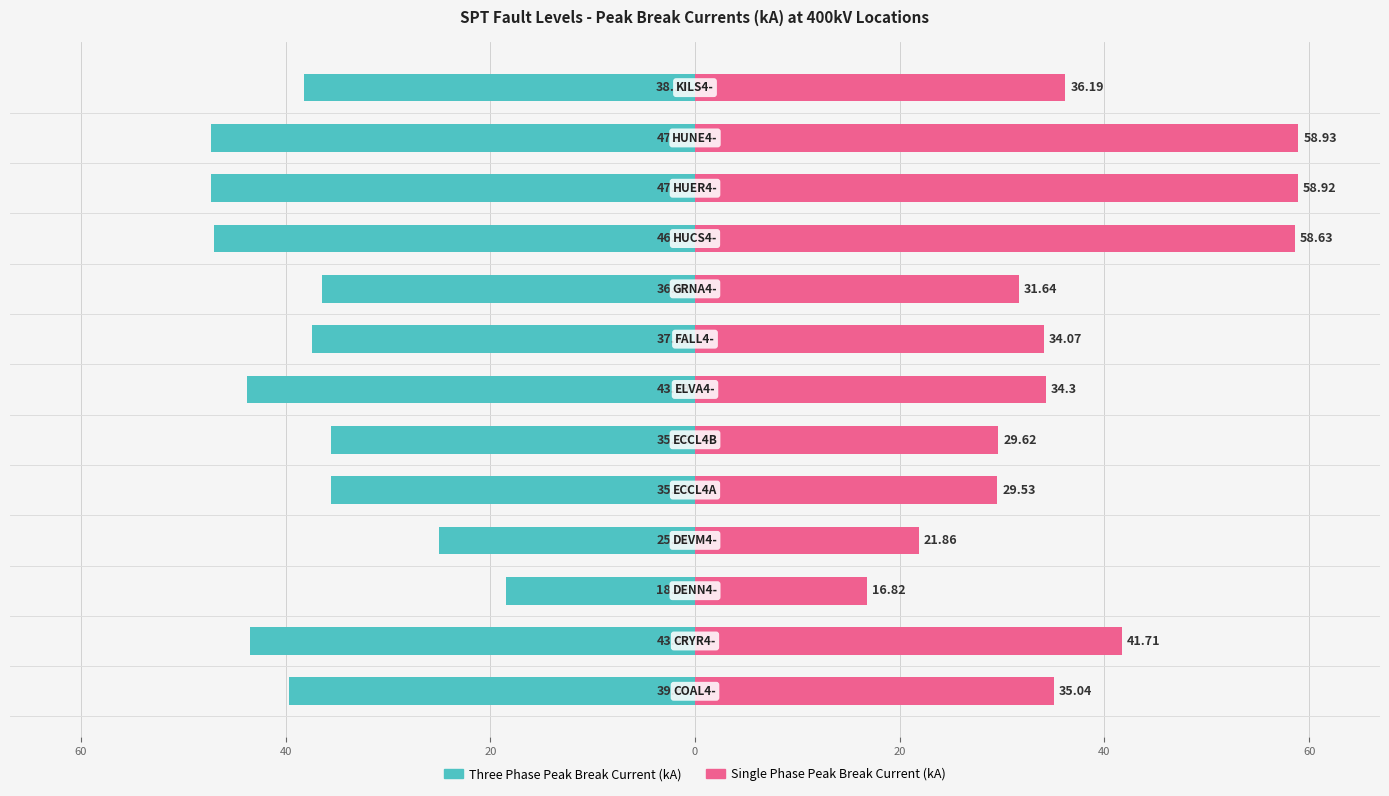

What are all the series names shown in the legend?

Three Phase Peak Break Current (kA), Single Phase Peak Break Current (kA)